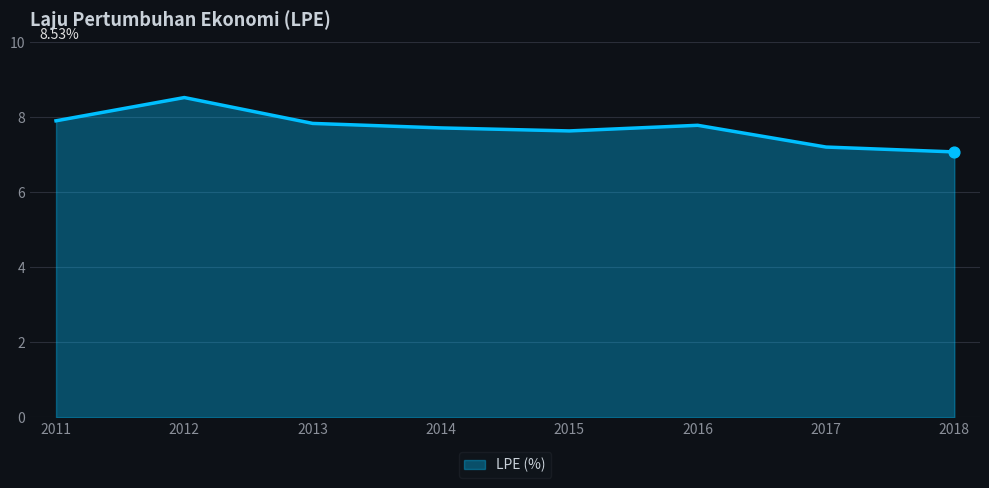

Approximately how many times larger is the value at 2015 compared to 2018?

1.1